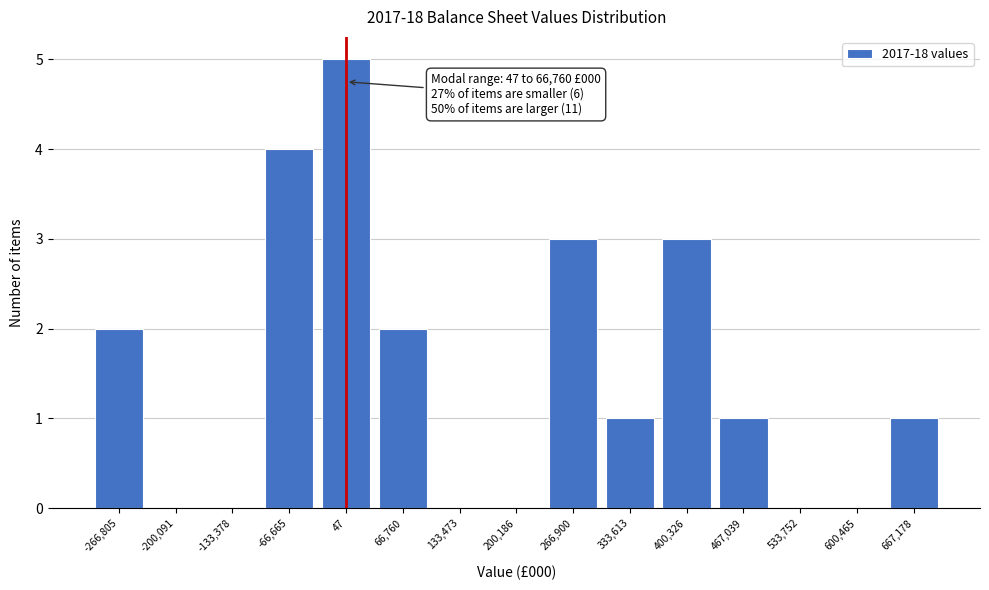

Reading right to left, extract all data points from this chart.

667,178=1	600,465=0	533,752=0	467,039=1	400,326=3	333,613=1	266,900=3	200,186=0	133,473=0	66,760=2	47=5	-66,665=4	-133,378=0	-200,091=0	-266,805=2